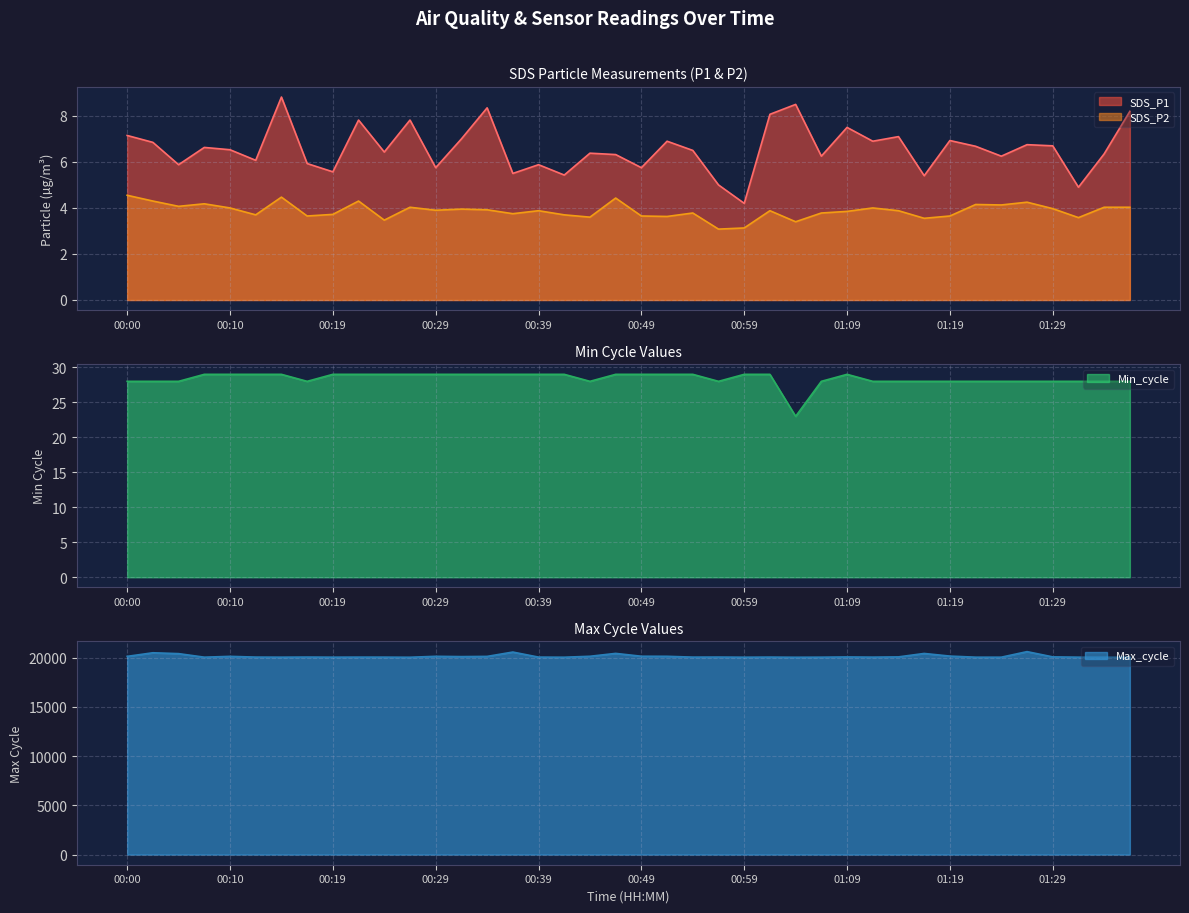

True or false: SDS_P1 has a value of 8.8 at 00:14.

True